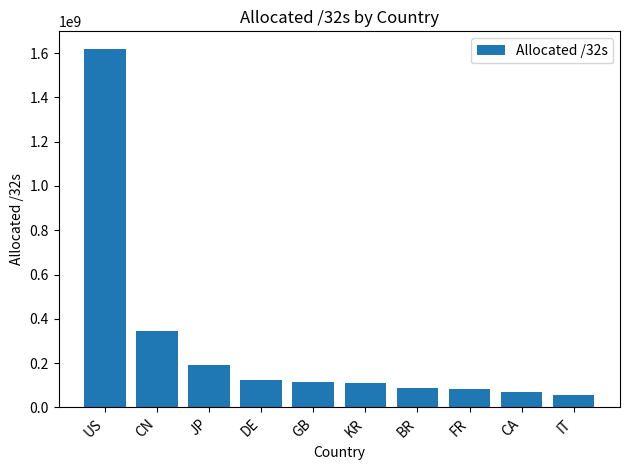

The value at KR is 112491776. True or false?

True